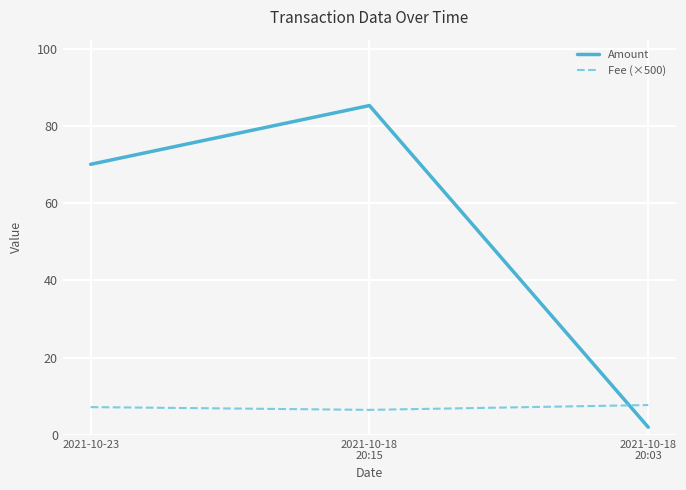

Reading left to right, extract all data points from this chart.

Amount: 70.1	85.3	2.0
Fee (×500): 7.2	6.5	7.8